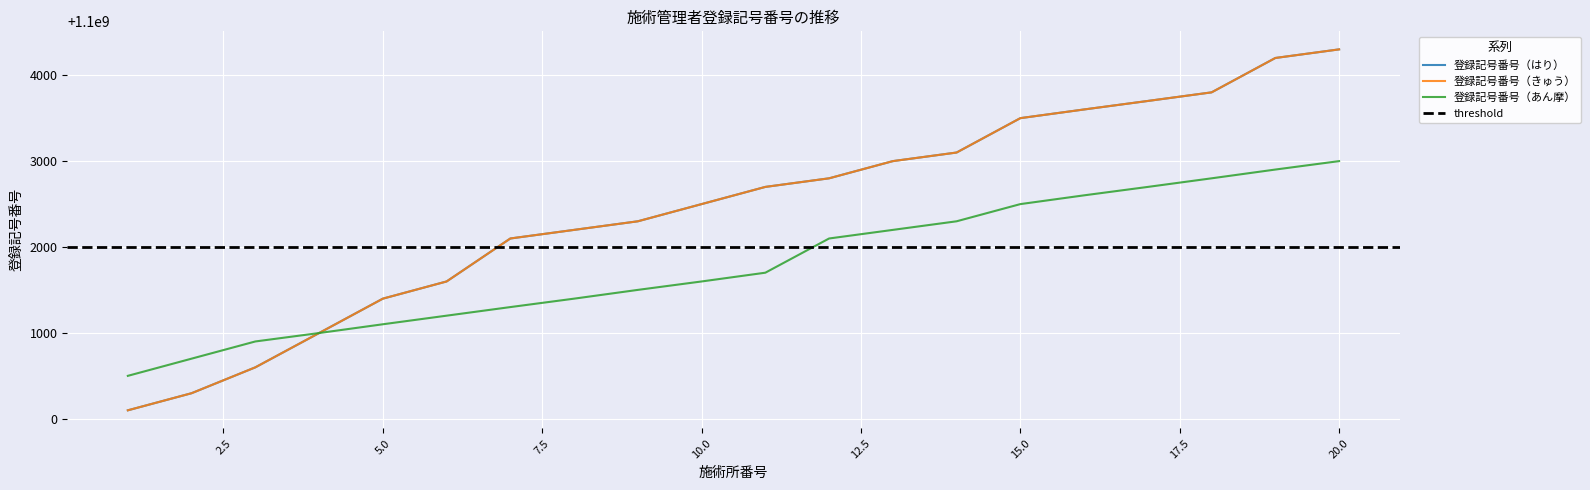

What is the difference between the highest and lowest values at 10?

900